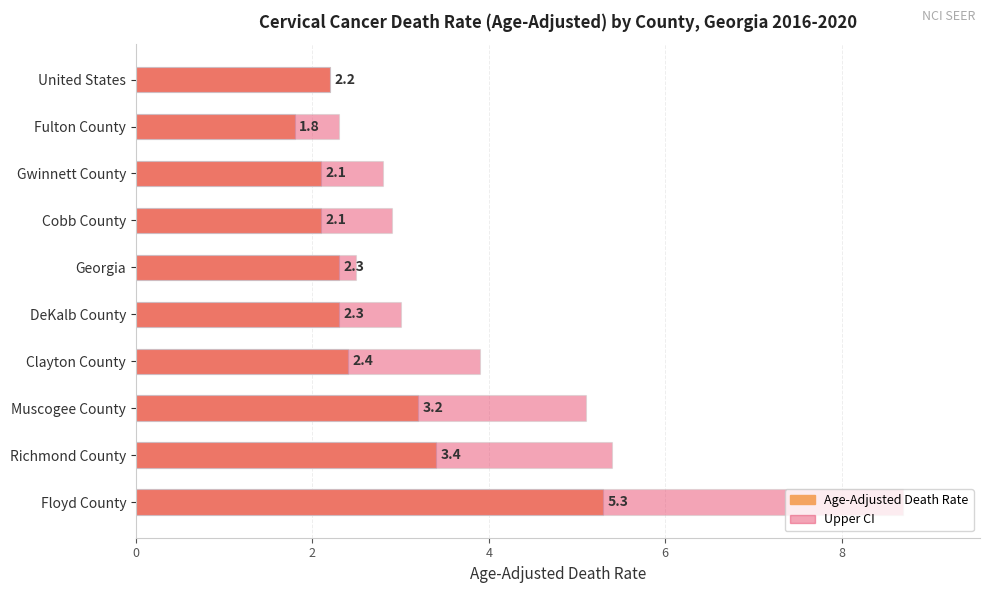

What is the sum of all Upper CI values?

38.8